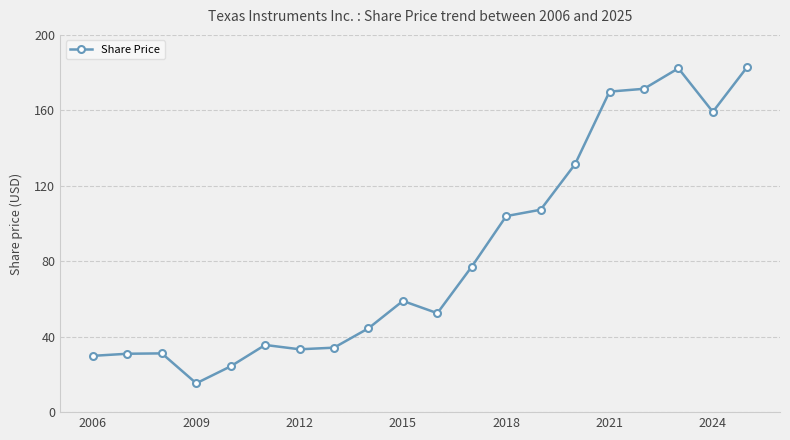

How many values exceed 58?

10